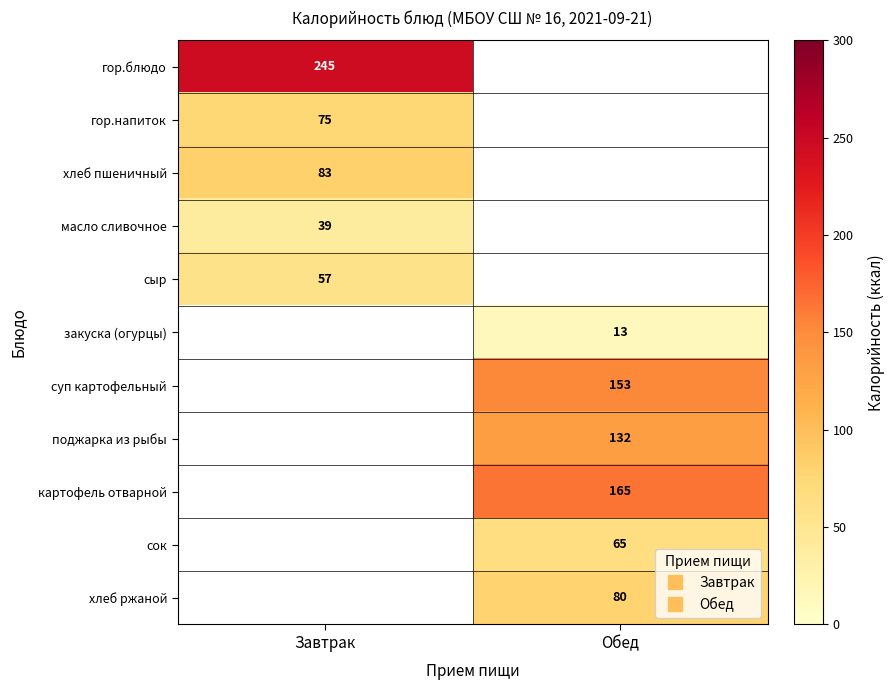

How many series are shown in this chart?

11